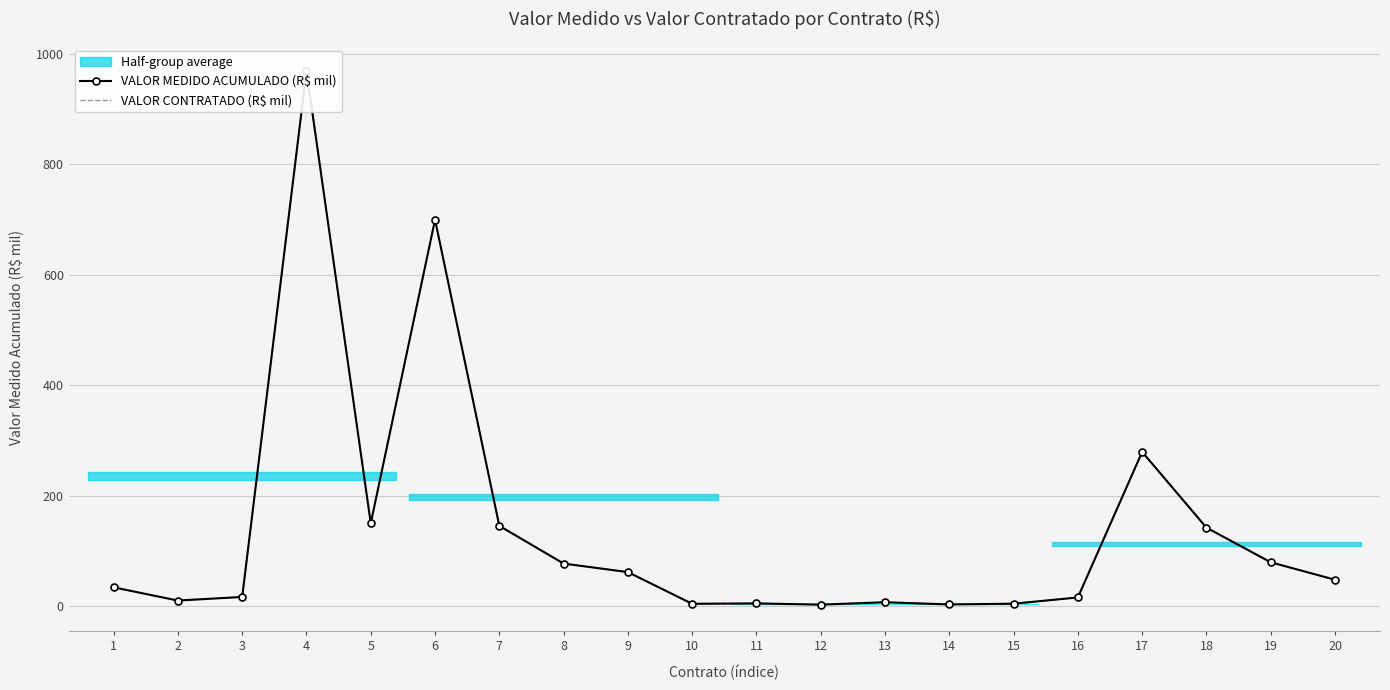

Reading left to right, what are all the values shown in this chart?

VALOR MEDIDO ACUMULADO (R$ mil): 33.6	9.7	16.2	969.0	149.8	699.8	145.0	76.7	61.2	3.8	4.5	2.3	6.6	2.6	4.0	15.3	279.0	141.8	79.0	47.4
VALOR CONTRATADO (R$ mil): 33.6	9.7	16.2	969.0	149.8	699.8	145.0	76.7	61.2	3.8	4.5	2.3	6.6	2.6	4.0	15.3	279.0	141.8	79.0	47.4